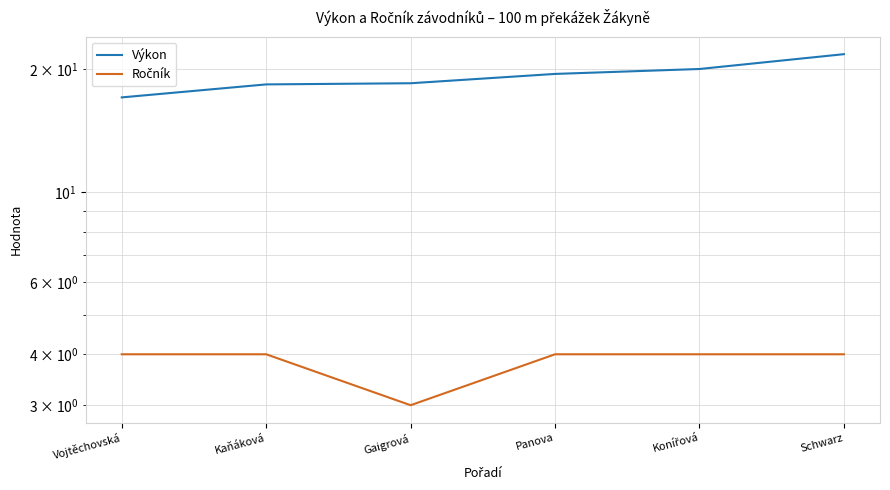

Is the value of Ročník at Vojtěchovská greater than the value of Výkon at Gaigrová?

No